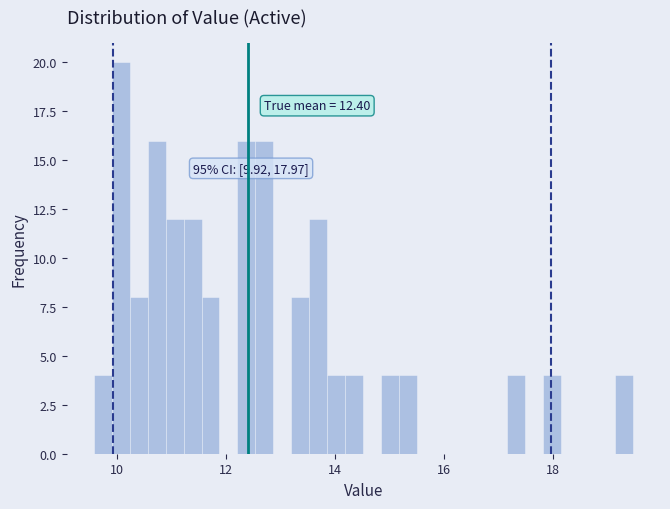

Around what value on the x-axis is the tallest bar? Give the approximate position of its centre, as read against the axis.

10.0